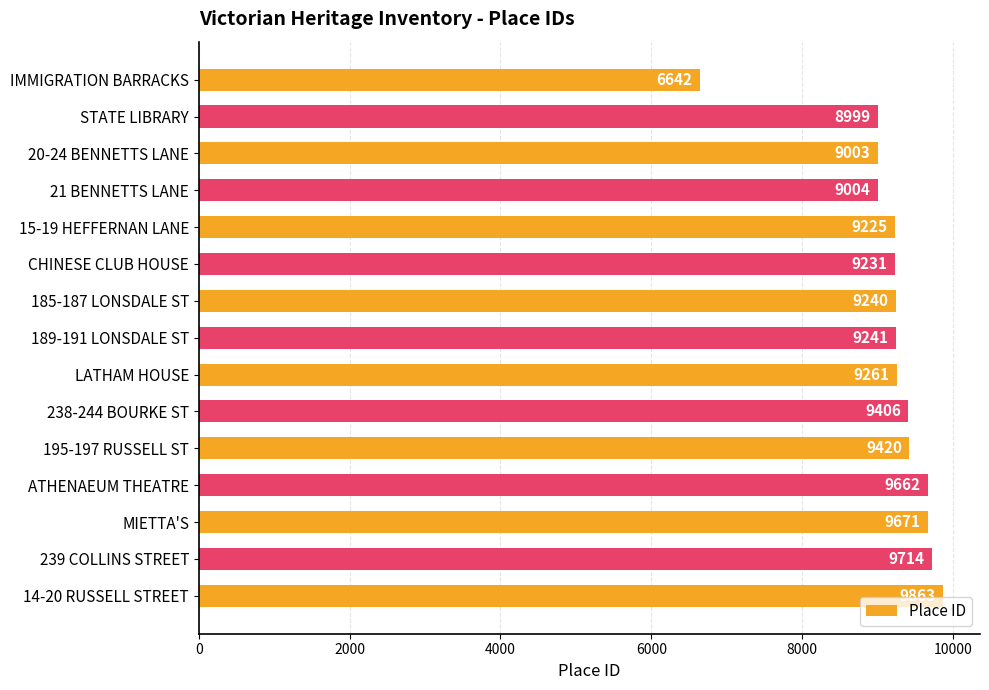

Are the bars grouped side by side (vs. stacked)?

No